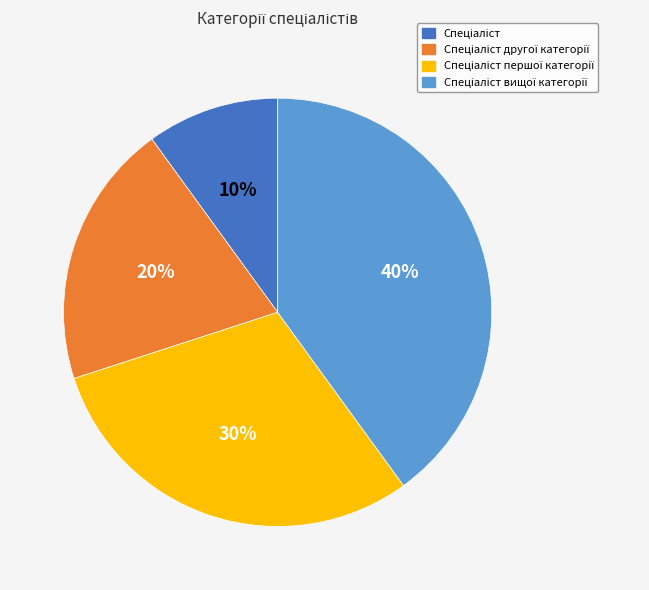

How many segments does this pie chart have?

4